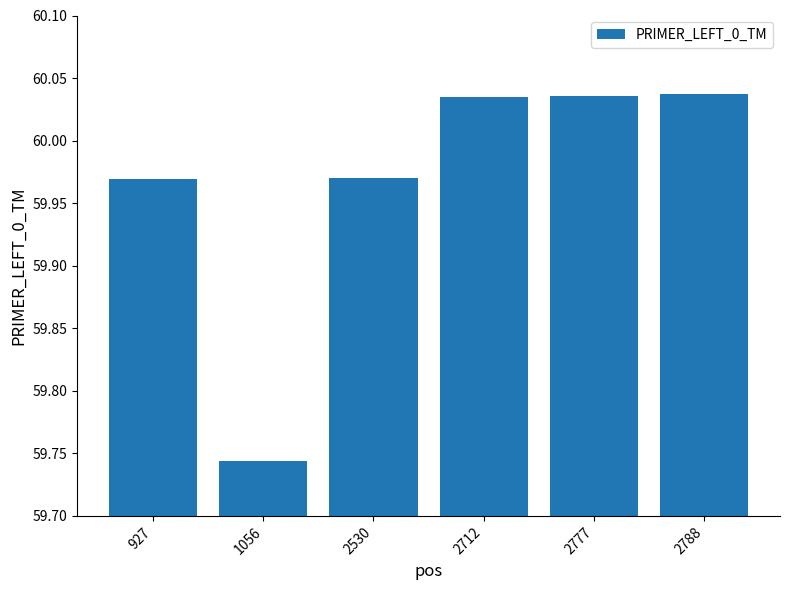

How many series are shown in this chart?

1